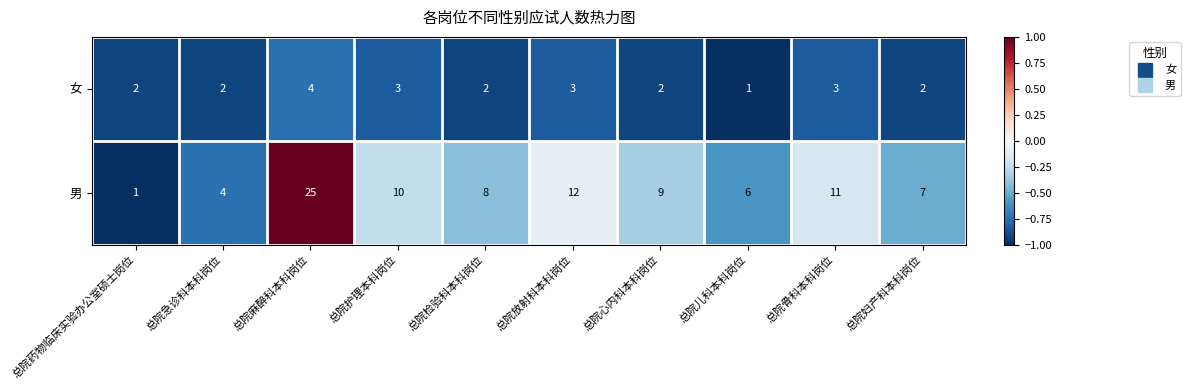

Is the value of 男 at 总院护理本科岗位 greater than the value of 女 at 总院麻醉科本科岗位?

Yes